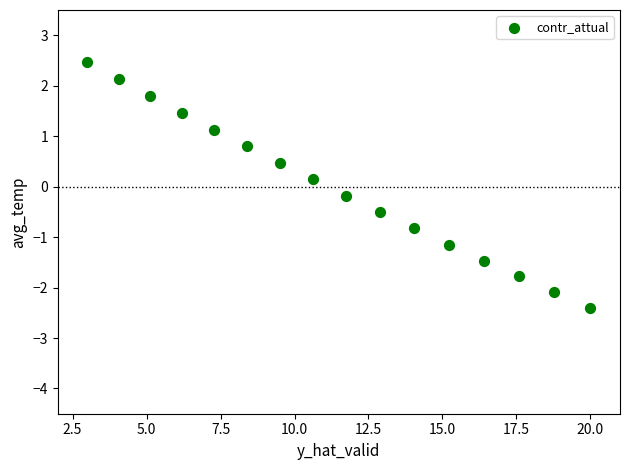

What is the range of X values (max minus min)?

17.0